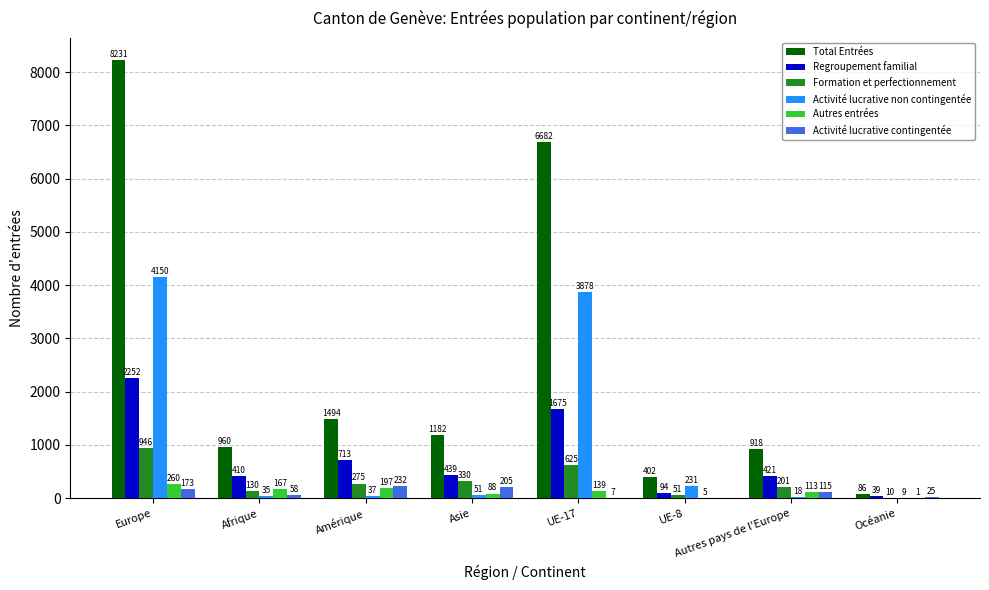

Which series changed the most between Asie and UE-8?

Total Entrées